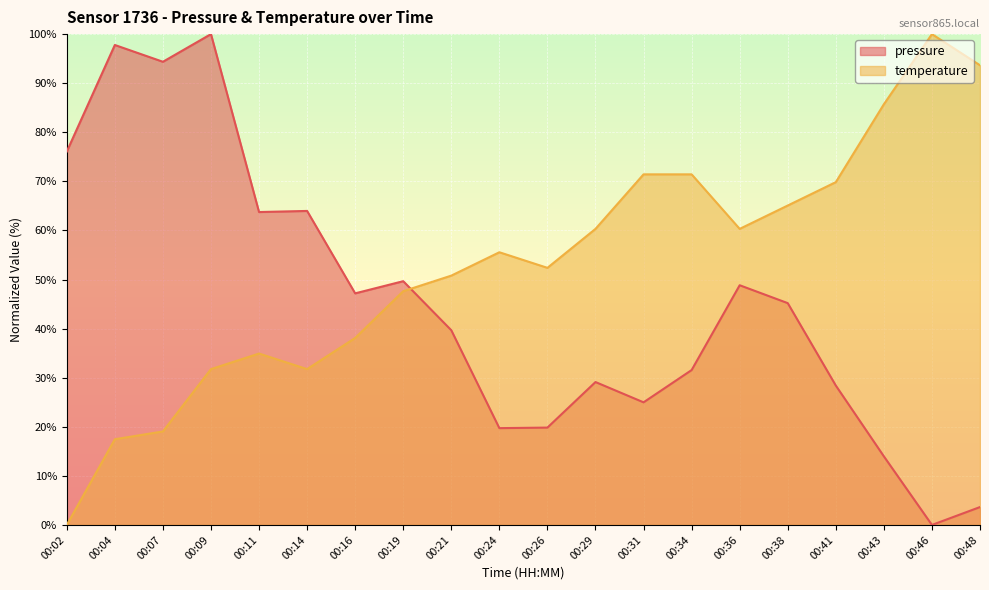

True or false: pressure has a value of 76.1 at 00:02.

True